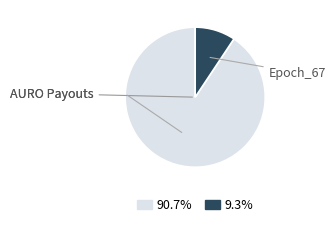

The Epoch_67 slice represents 9% of the pie. True or false?

True